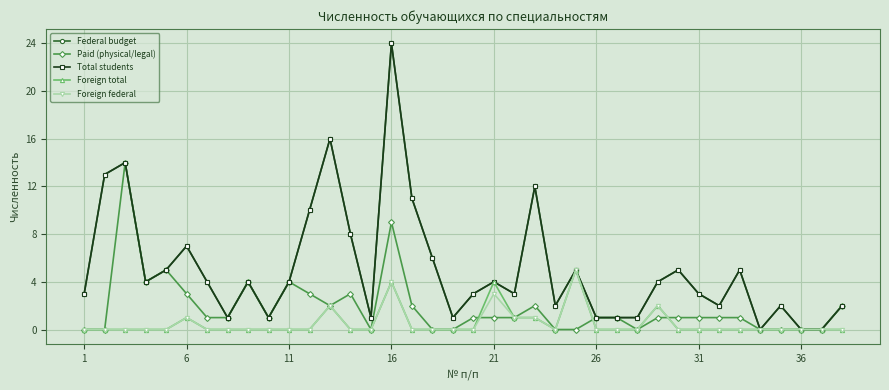

At which label does Paid (physical/legal) reach its minimum?

1